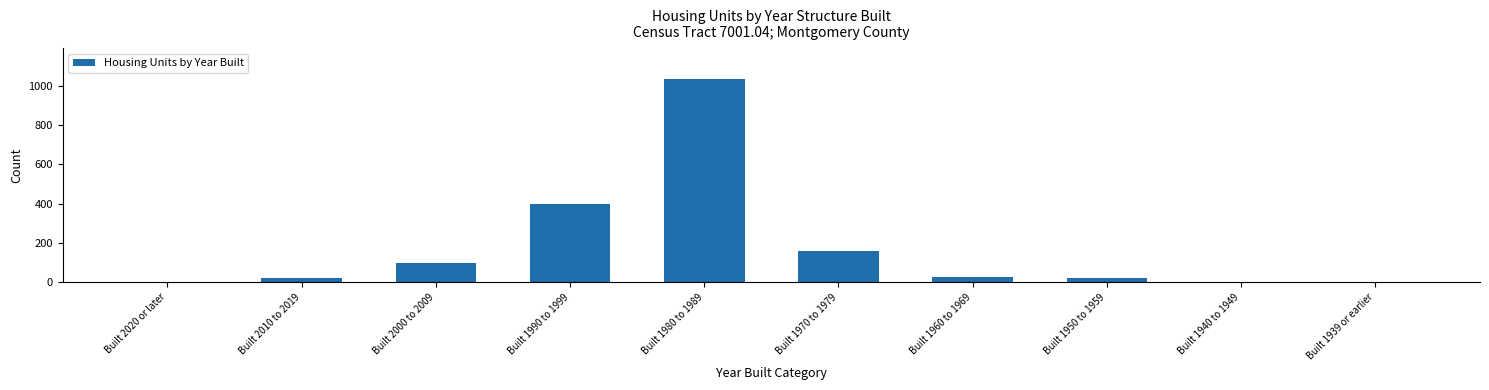

Reading right to left, what are all the values shown in this chart?

Built 1939 or earlier=0	Built 1940 to 1949=0	Built 1950 to 1959=22	Built 1960 to 1969=28	Built 1970 to 1979=160	Built 1980 to 1989=1035	Built 1990 to 1999=396	Built 2000 to 2009=100	Built 2010 to 2019=22	Built 2020 or later=0